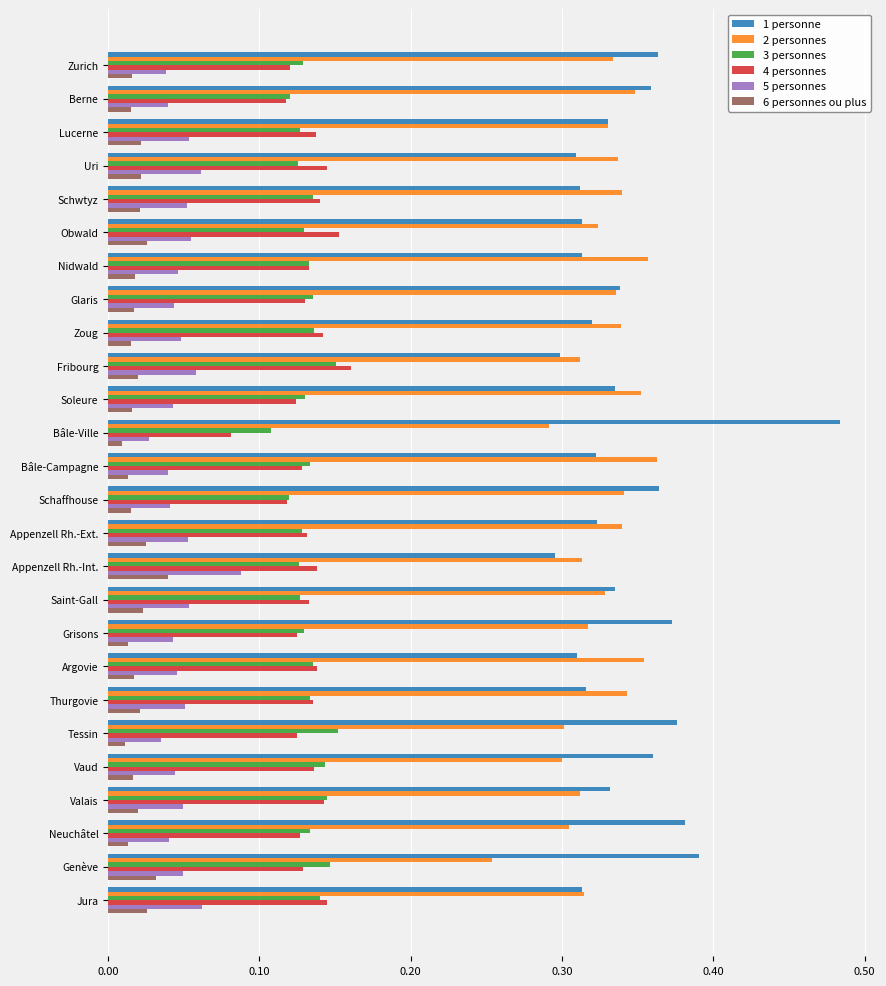

Count the 6 personnes ou plus values in the range 0 to 1.

26